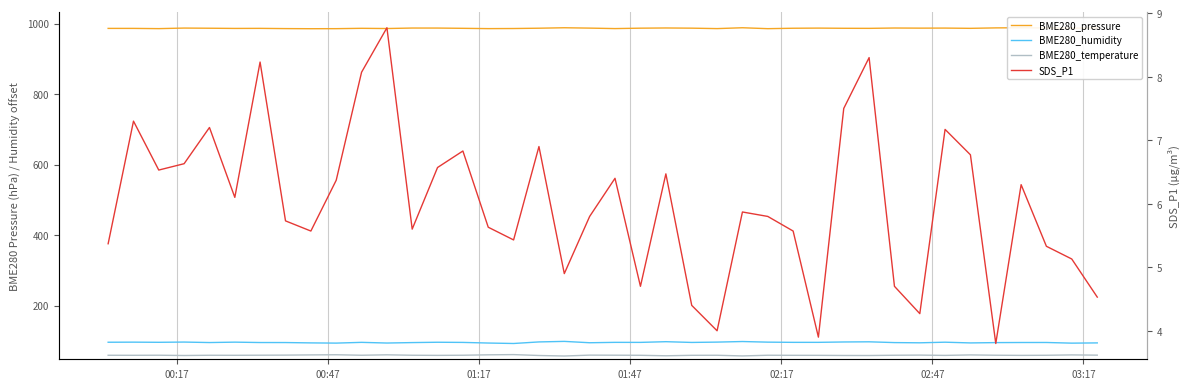

How many values in the BME280_pressure series are below 986?

10